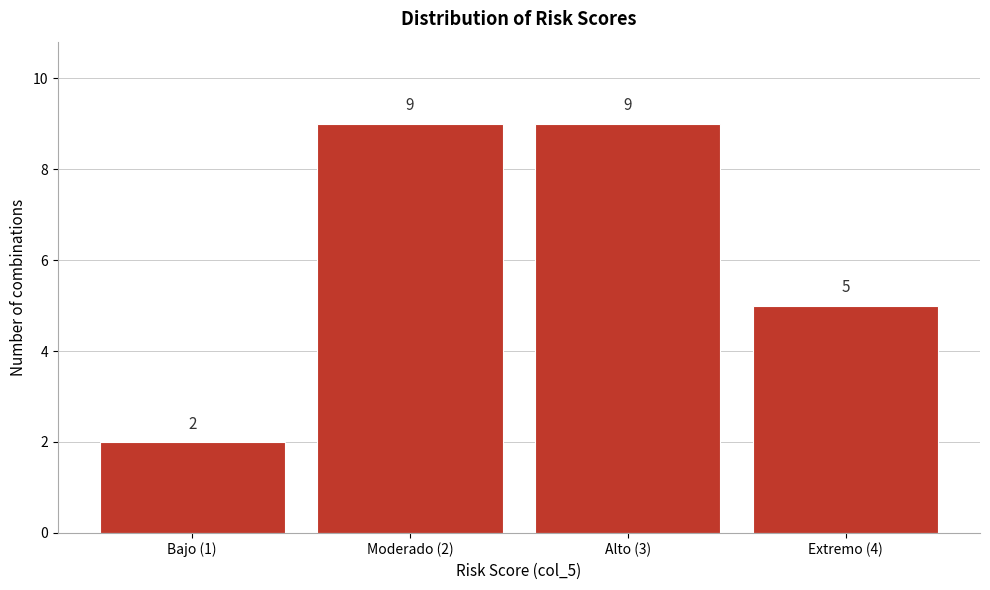

Reading left to right, extract all data points from this chart.

2	9	9	5